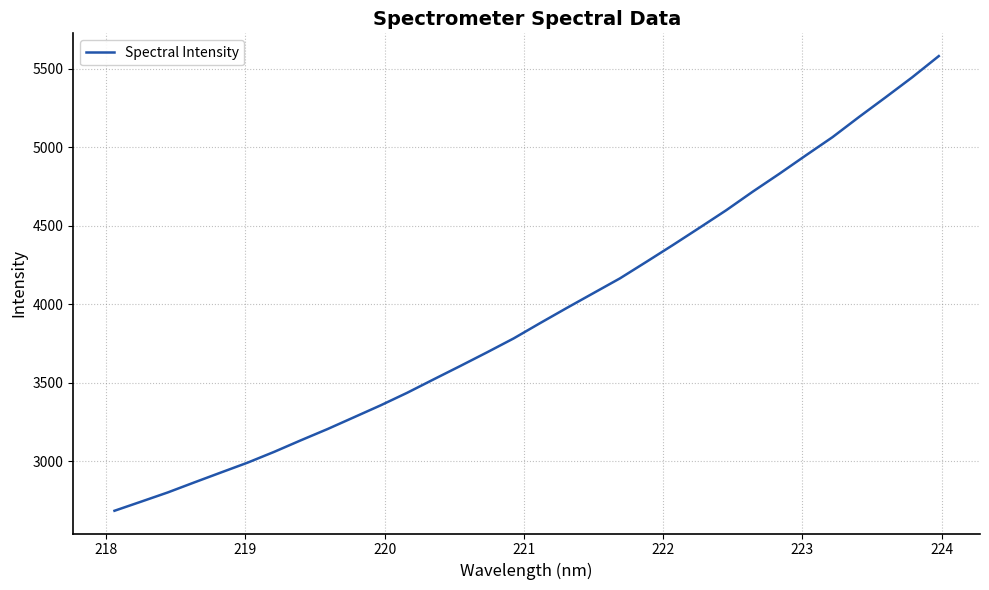

What is the difference between the maximum and minimum values?

2895.6